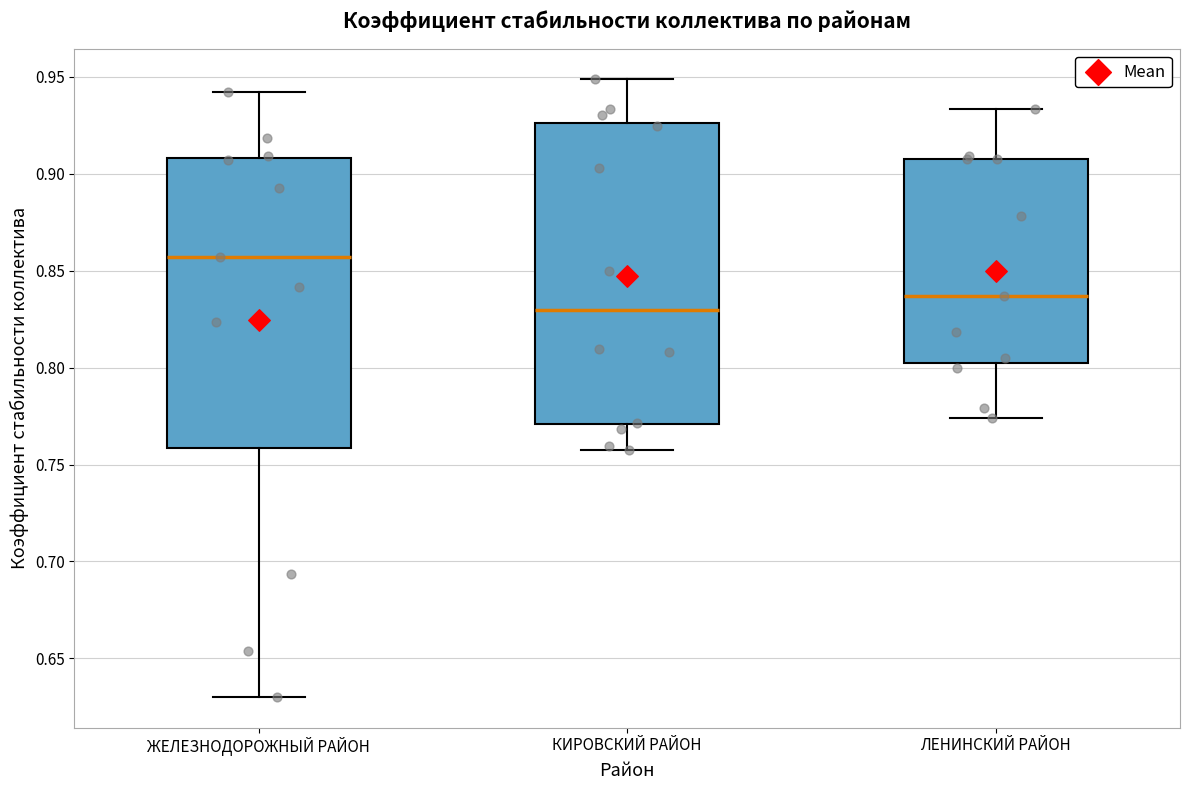

Reading left to right, read every box against the y-axis: the position of its median line, the range the box covers, and the ends of its whiskers. The values are not printed on the chart, so give them approximately, as read against the axis.

ЖЕЛЕЗНОДОРОЖНЫЙ РАЙОН: median 0.855, box 0.760 to 0.910, whiskers 0.630 to 0.940
КИРОВСКИЙ РАЙОН: median 0.830, box 0.770 to 0.925, whiskers 0.760 to 0.950
ЛЕНИНСКИЙ РАЙОН: median 0.835, box 0.800 to 0.910, whiskers 0.775 to 0.935